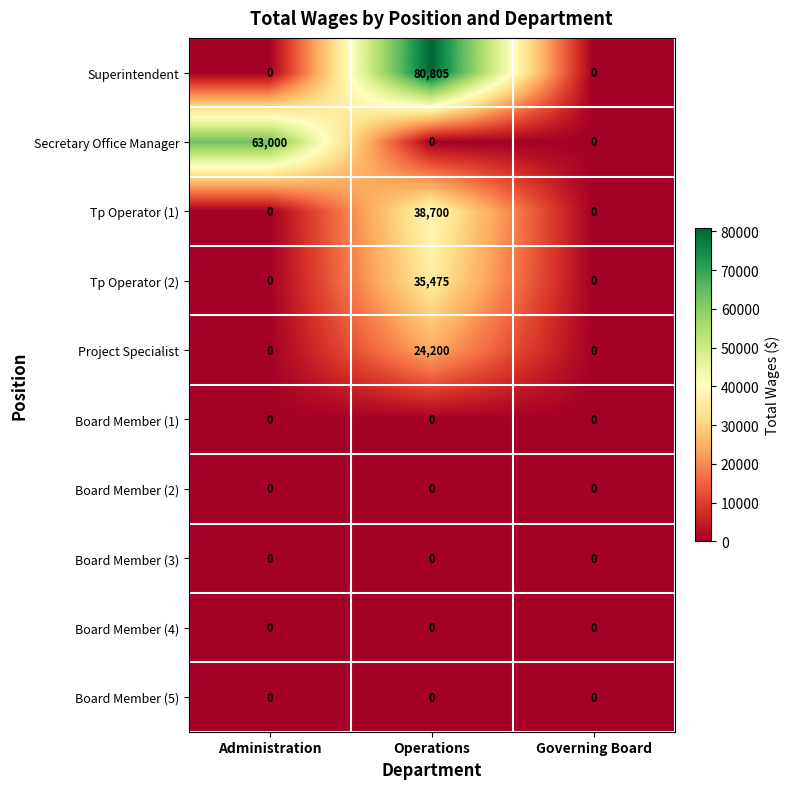

Count the number of data series in this chart.

10